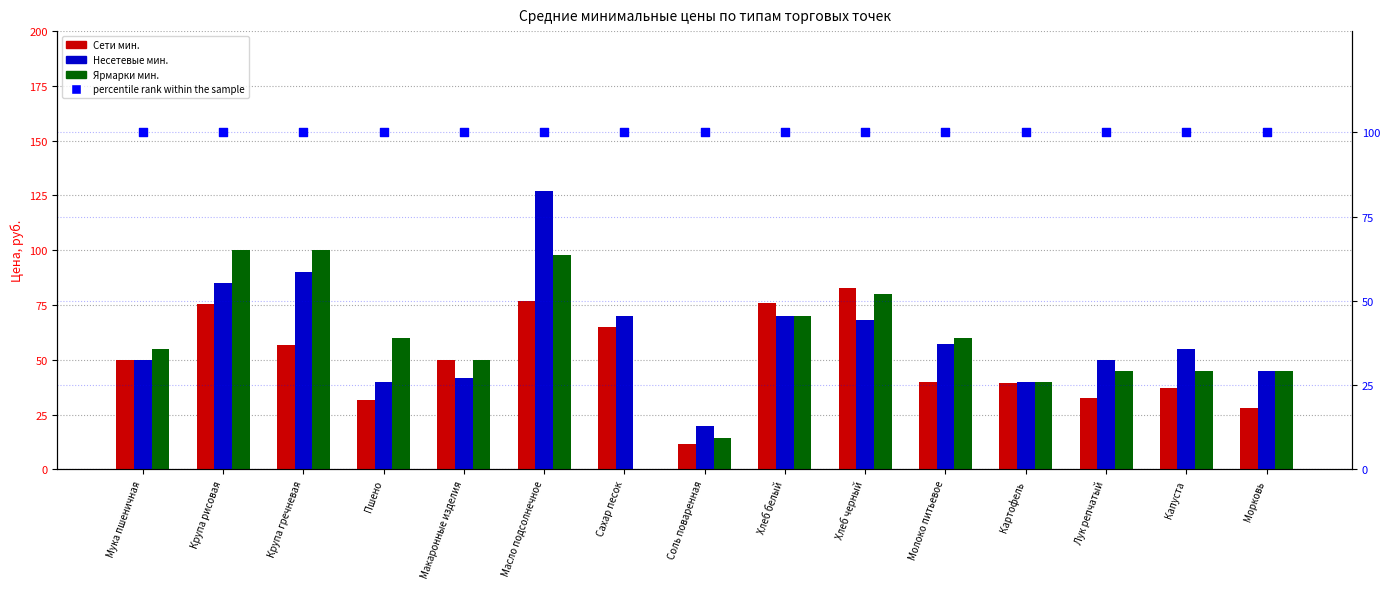

At how many categories does at least one series exceed 1?

15